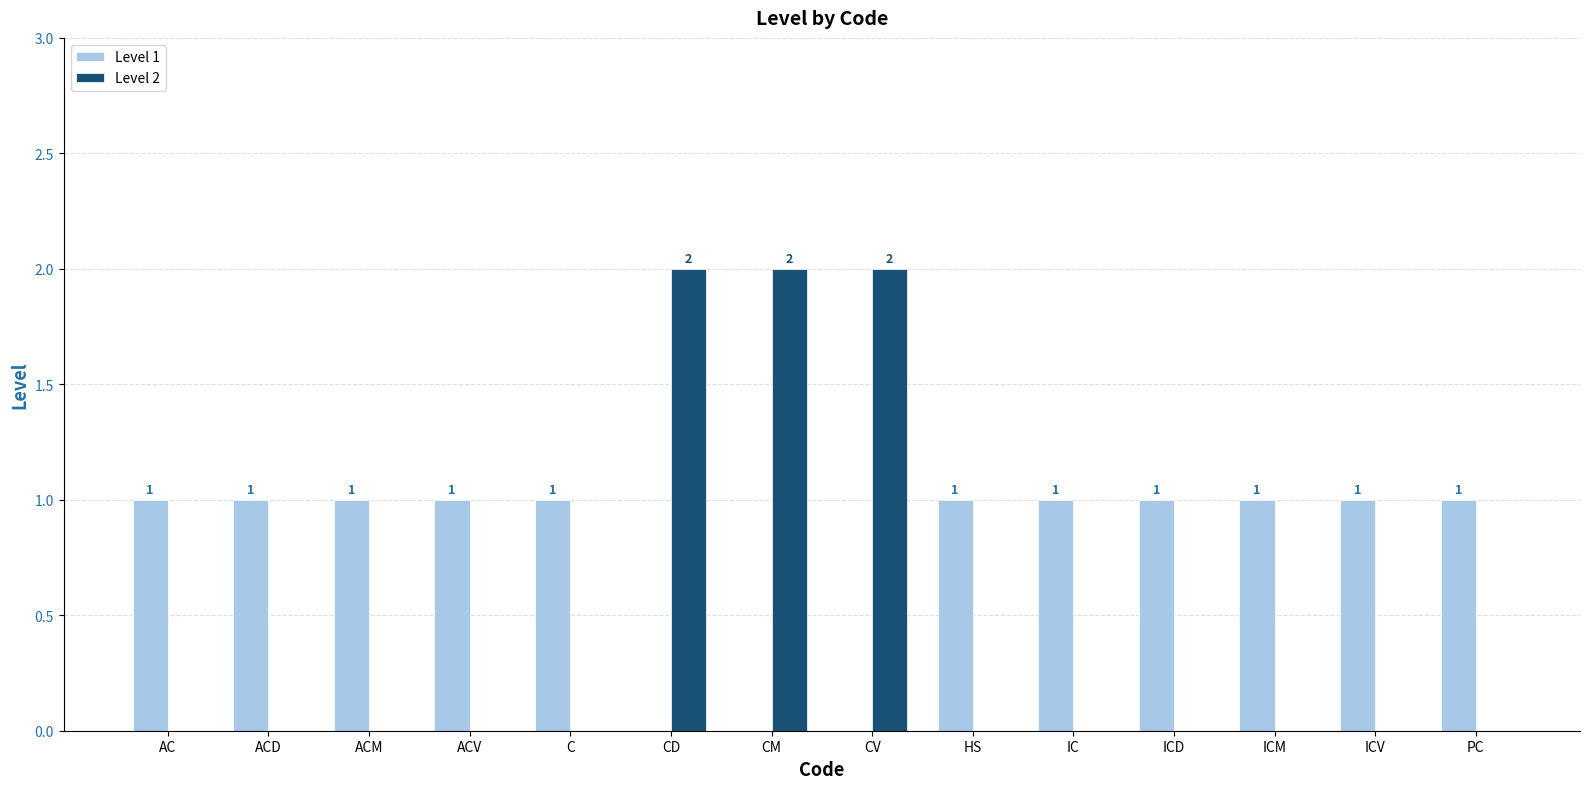

Which series changed the most between ACV and CD?

Level 2